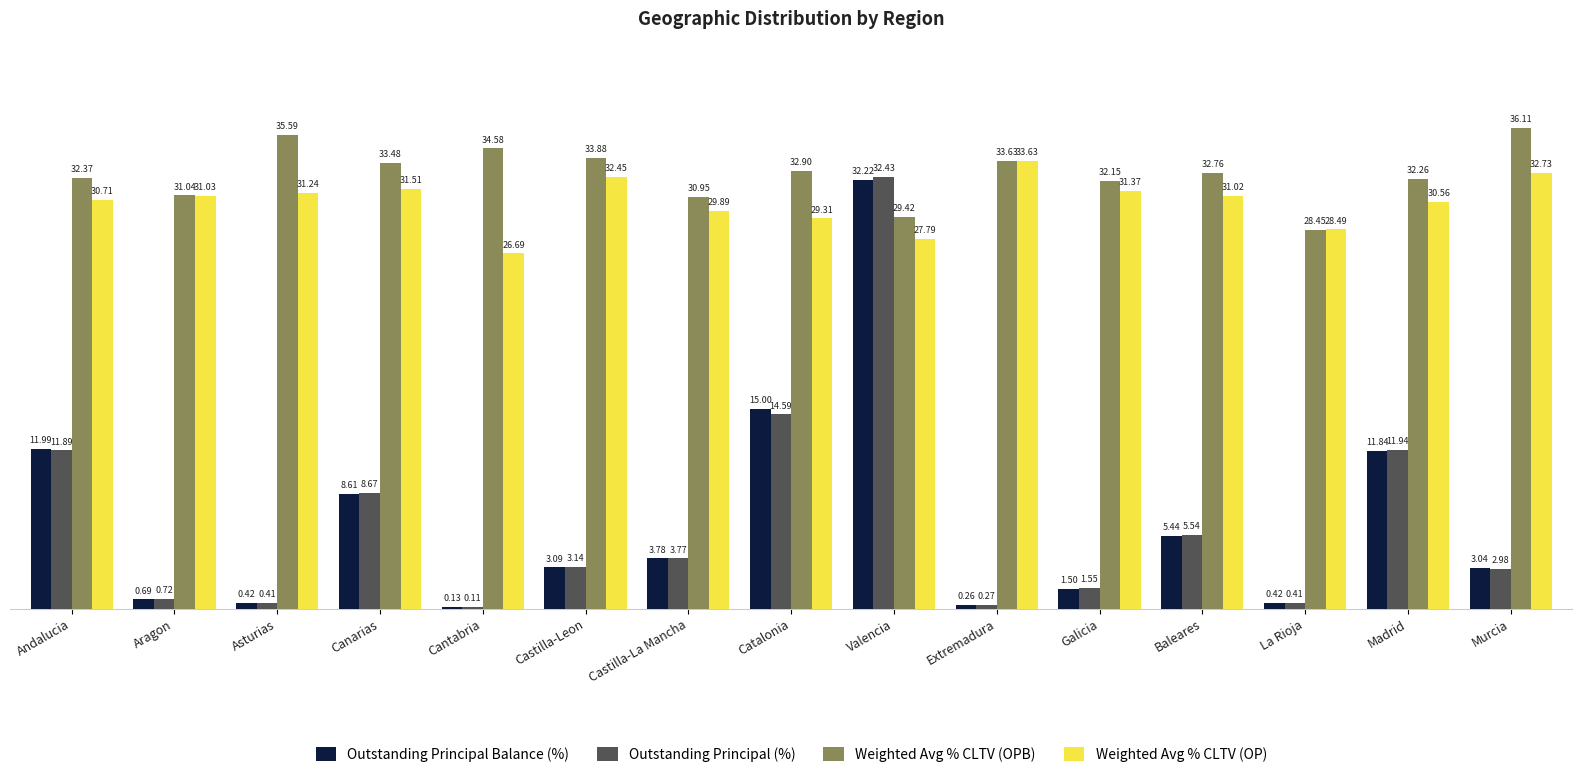

Which label corresponds to the largest value in the chart?

Murcia